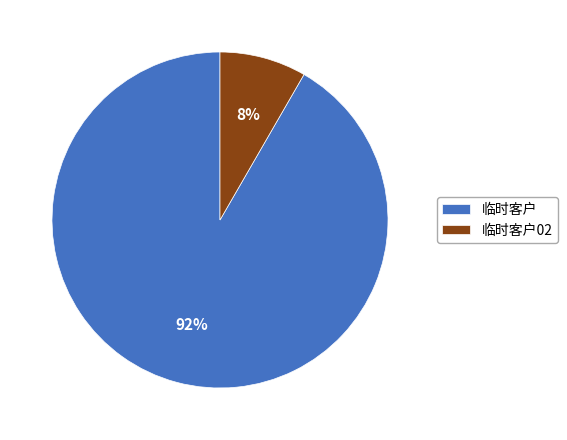

Is there a majority slice in this chart?

Yes